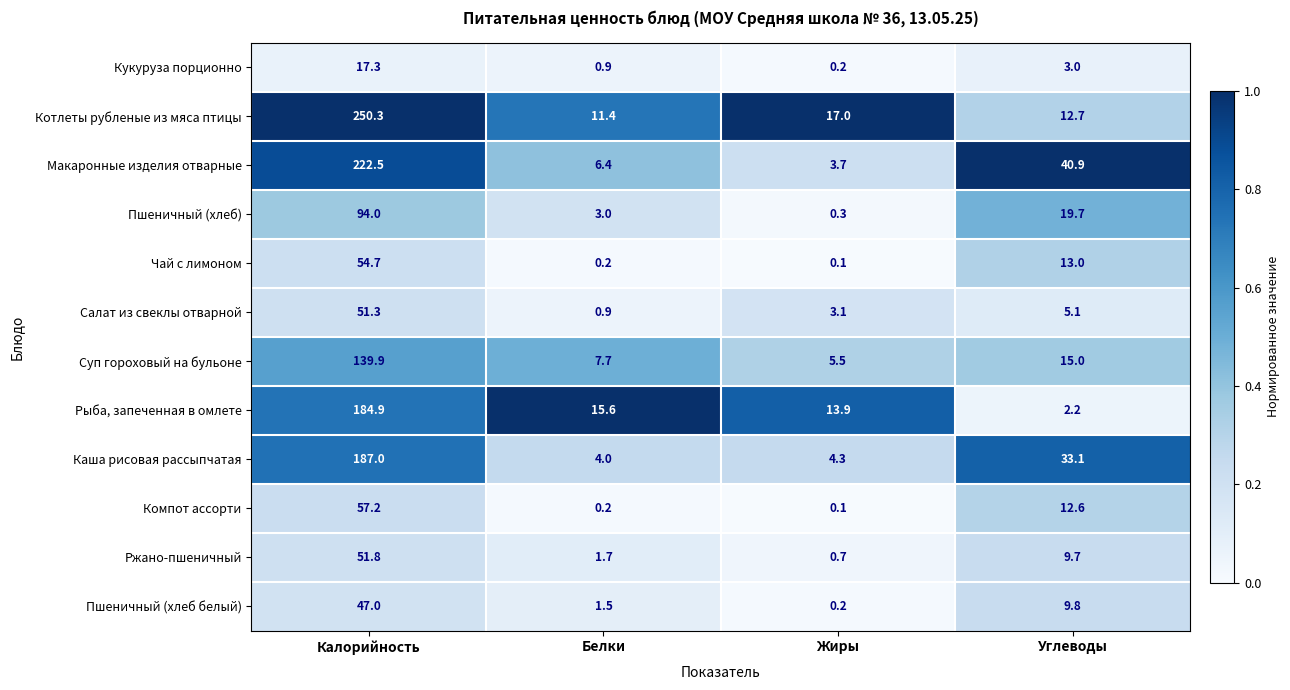

At how many categories does at least one series exceed 0?

4